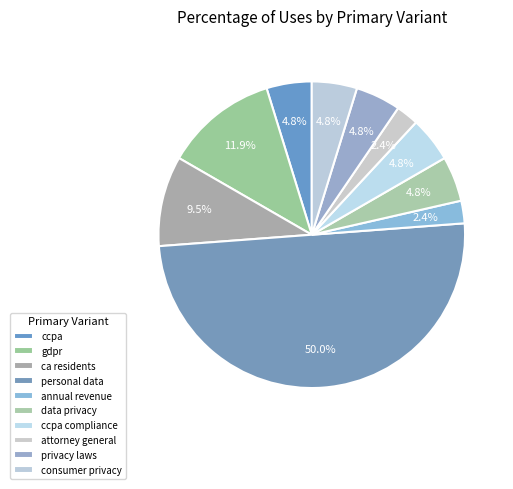

How many segments does this pie chart have?

10